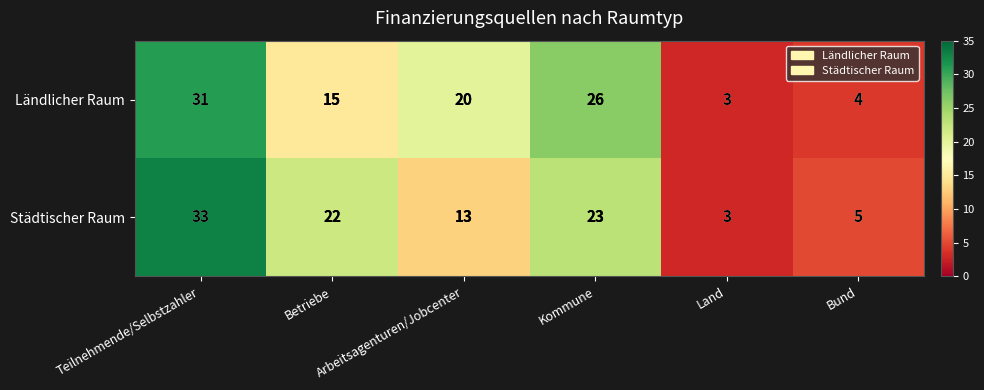

At which category is the sum across all series the highest?

Teilnehmende/Selbstzahler